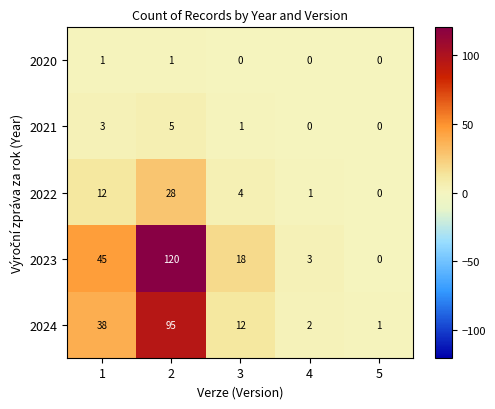

At which label does 2024 reach its minimum?

5